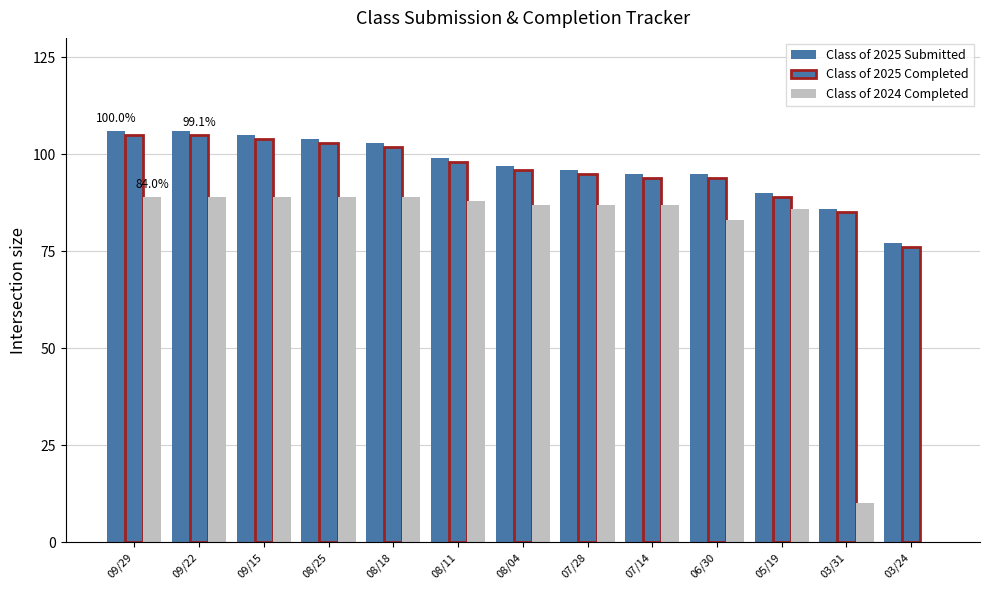

Are the bars horizontal?

No